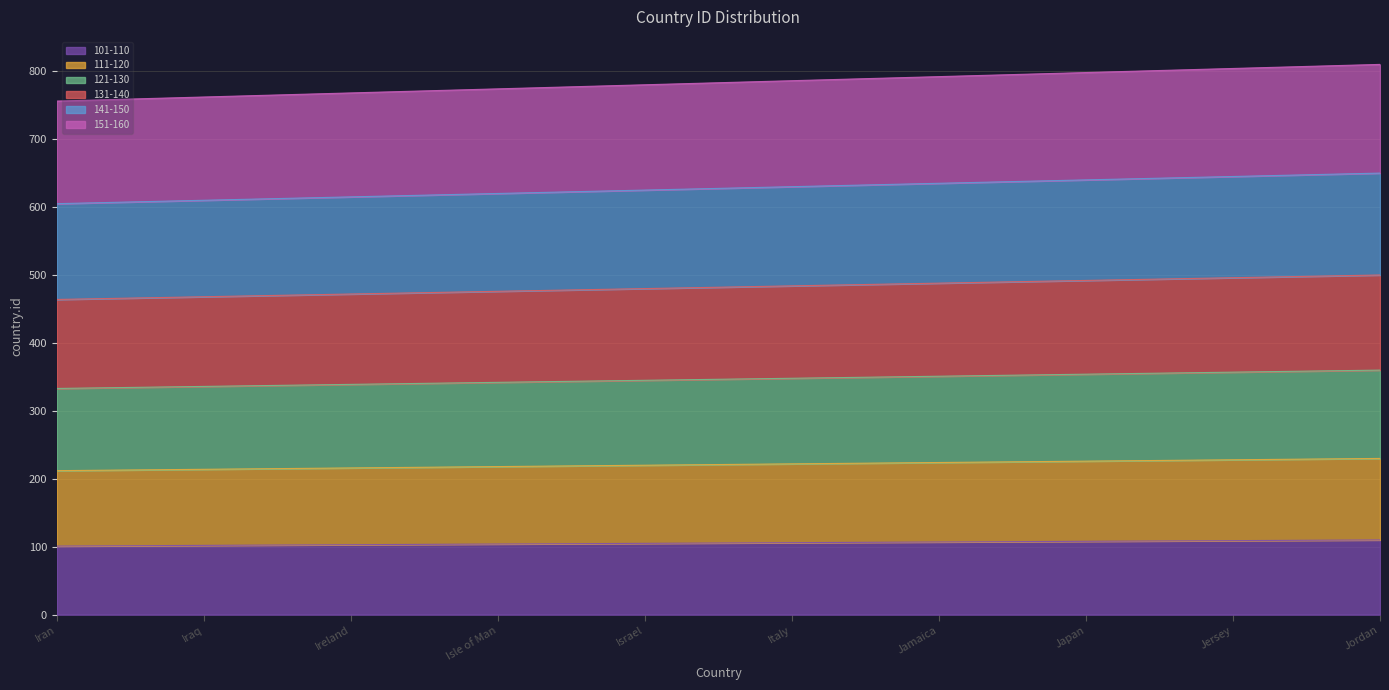

What is the total value across all series at Isle of Man?

774